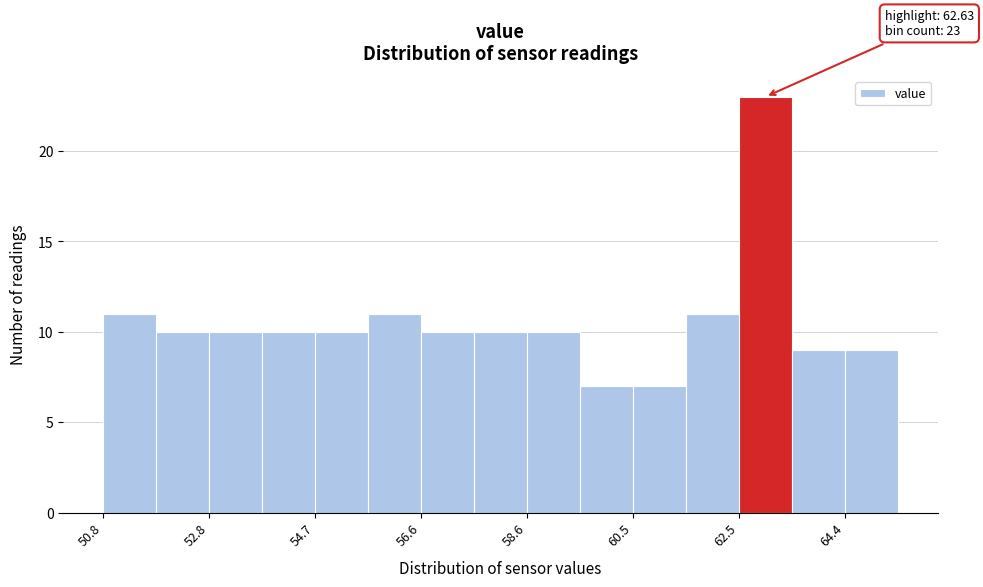

Over which range of the x-axis is the bar tallest?

62.4 to 63.4